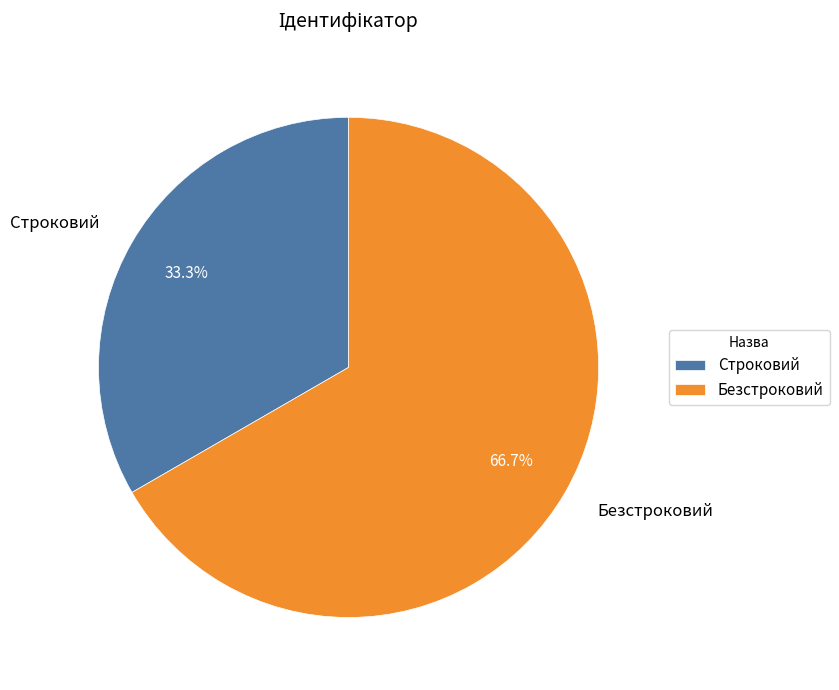

What percentage is the Строковий slice, to the nearest percent?

33%